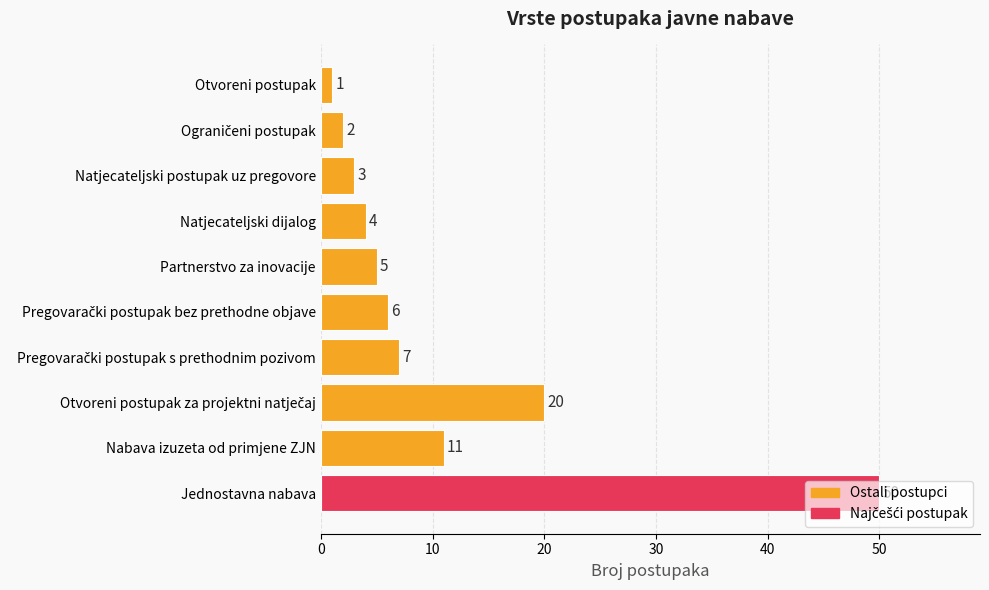

What is the label of the 9th bar from the top?

Nabava izuzeta od primjene ZJN